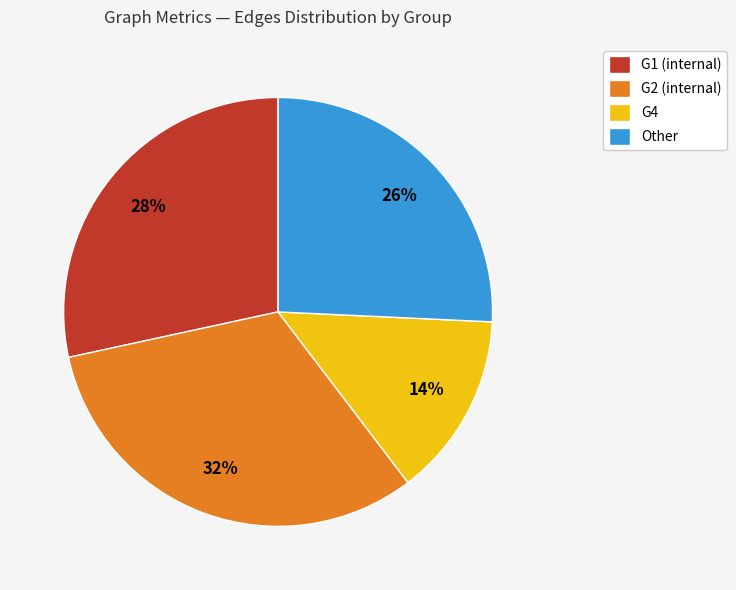

How many segments does this pie chart have?

4